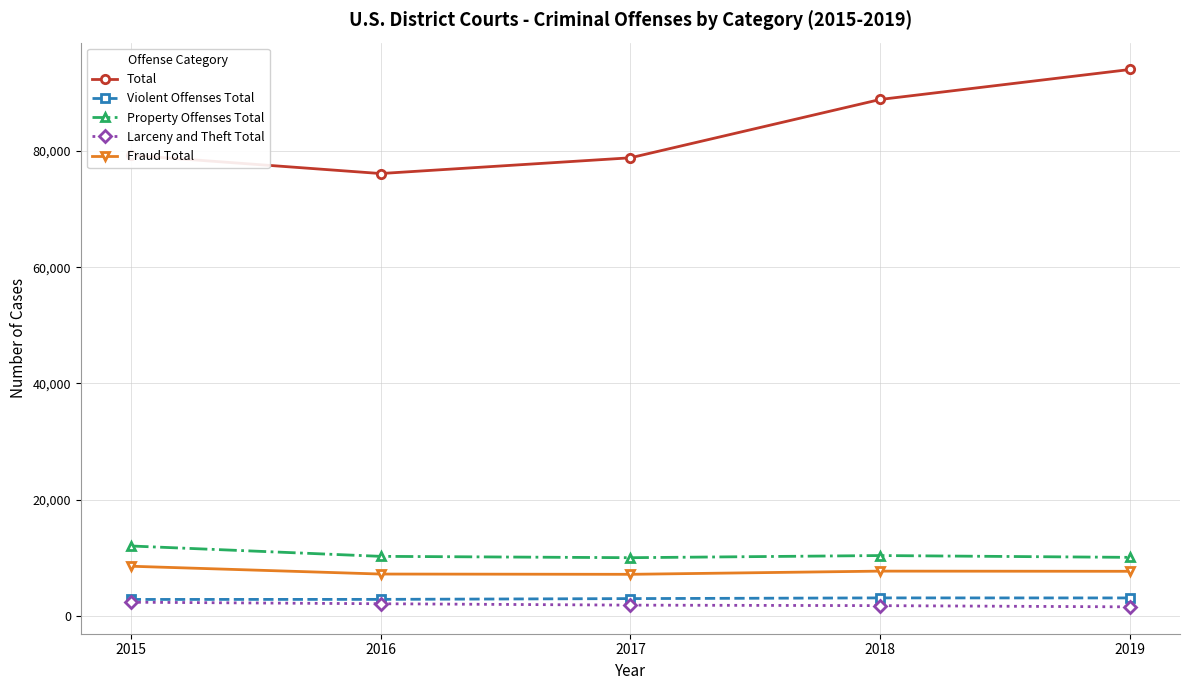

What is the greatest value displayed?

94046